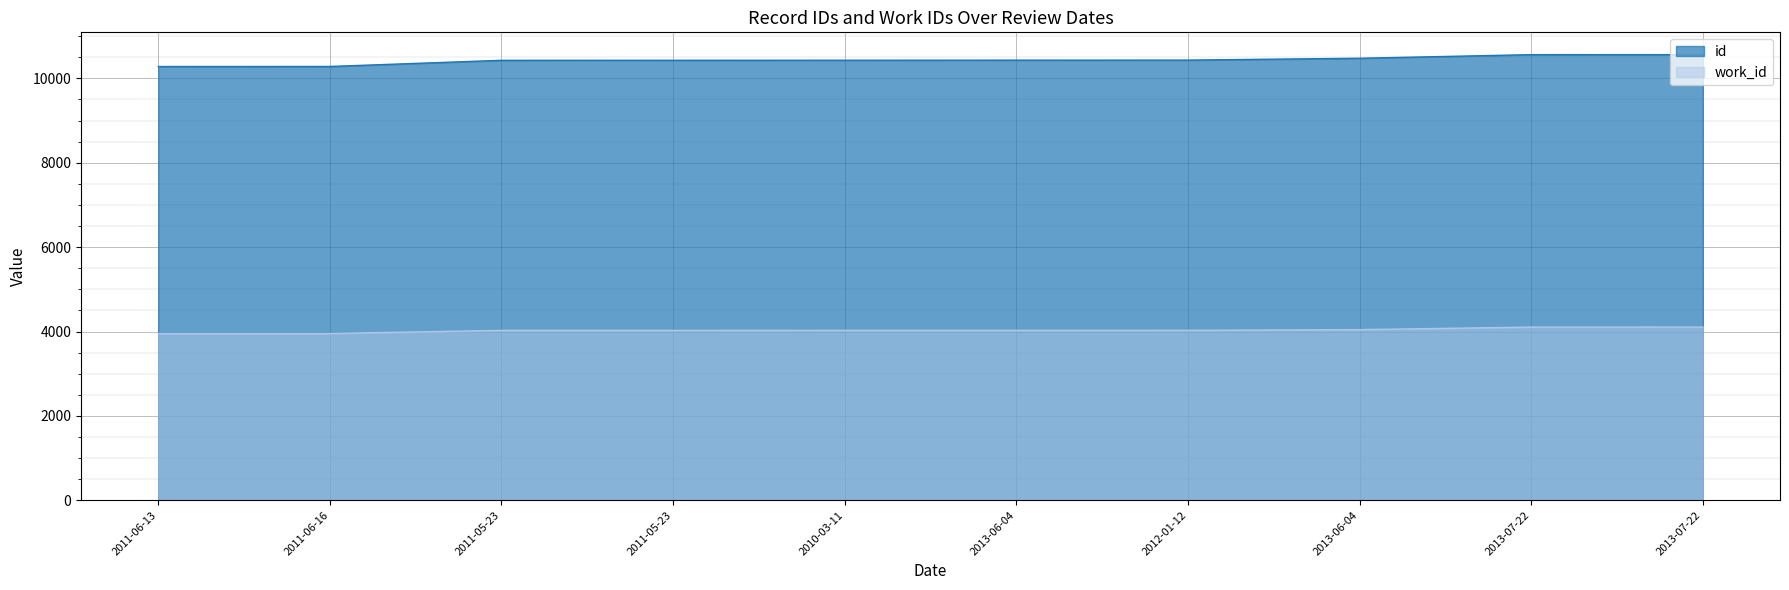

What is the spread (max minus min) of values at 2012-01-12?

6405